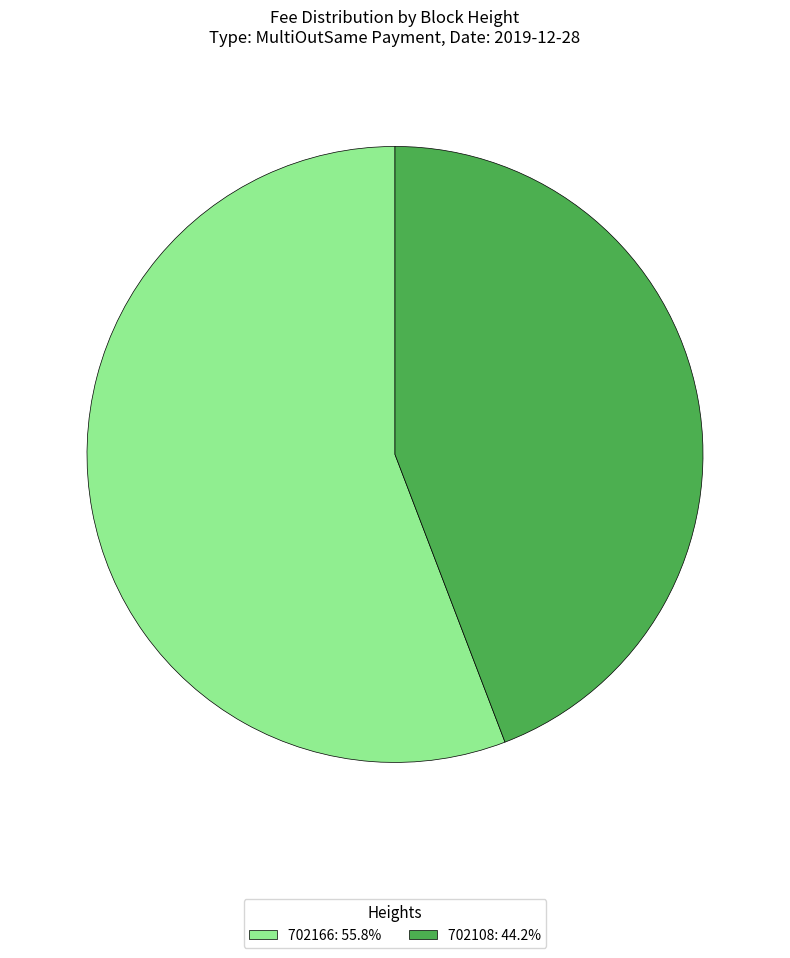

Does 702108: 44.2% account for over 50% of the chart?

No